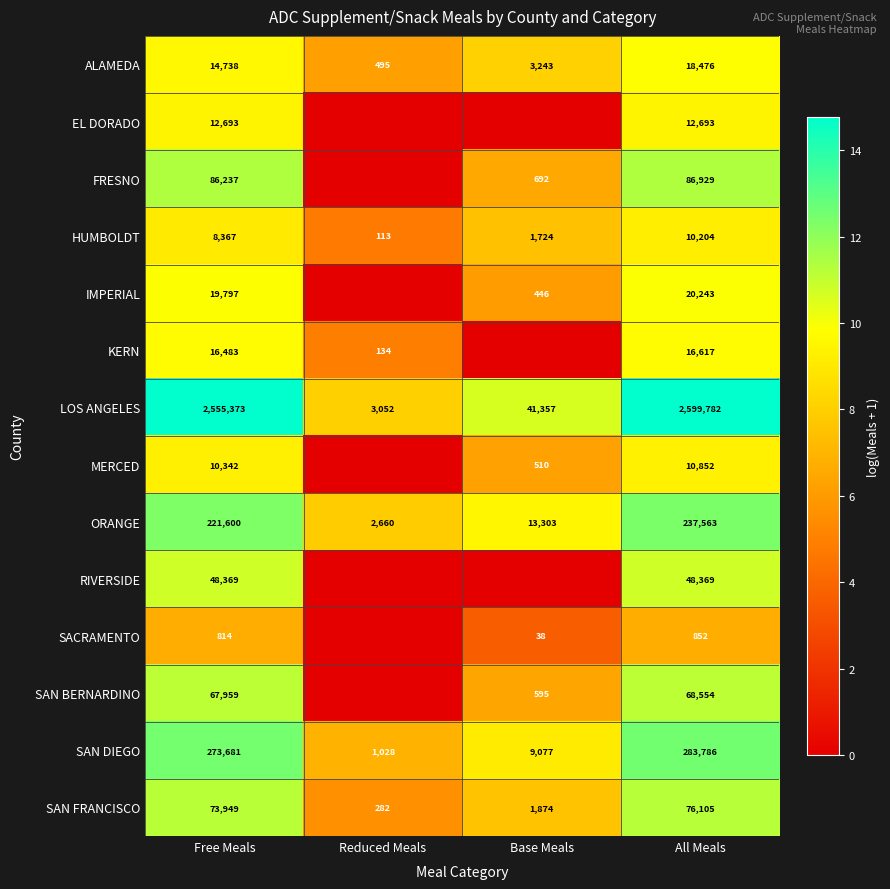

The ALAMEDA series shows 13.8 at All Meals. True or false?

False